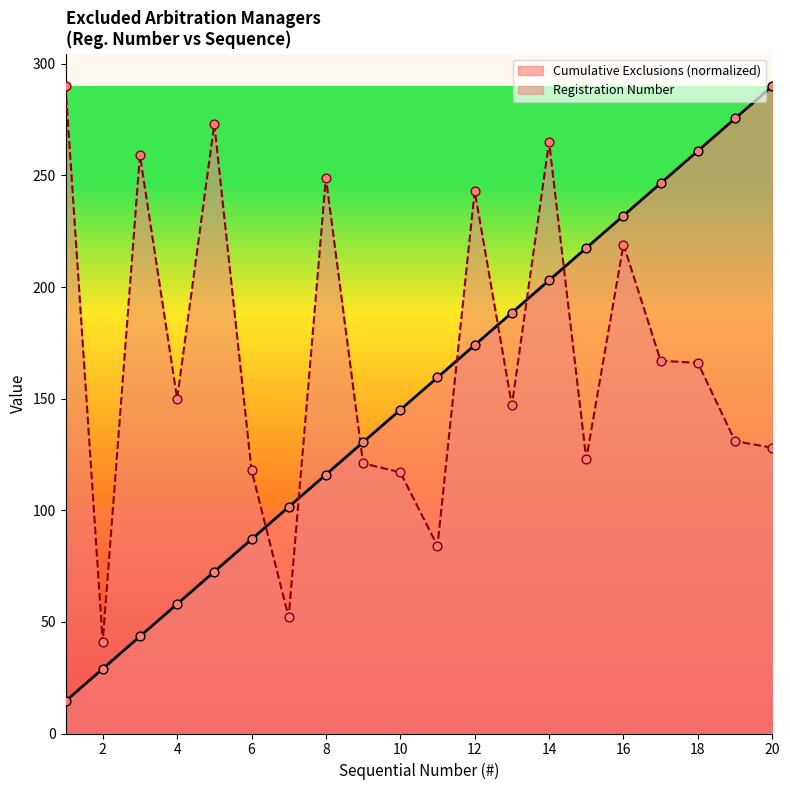

Which series has the widest spread of Y values?

Cumulative Exclusions